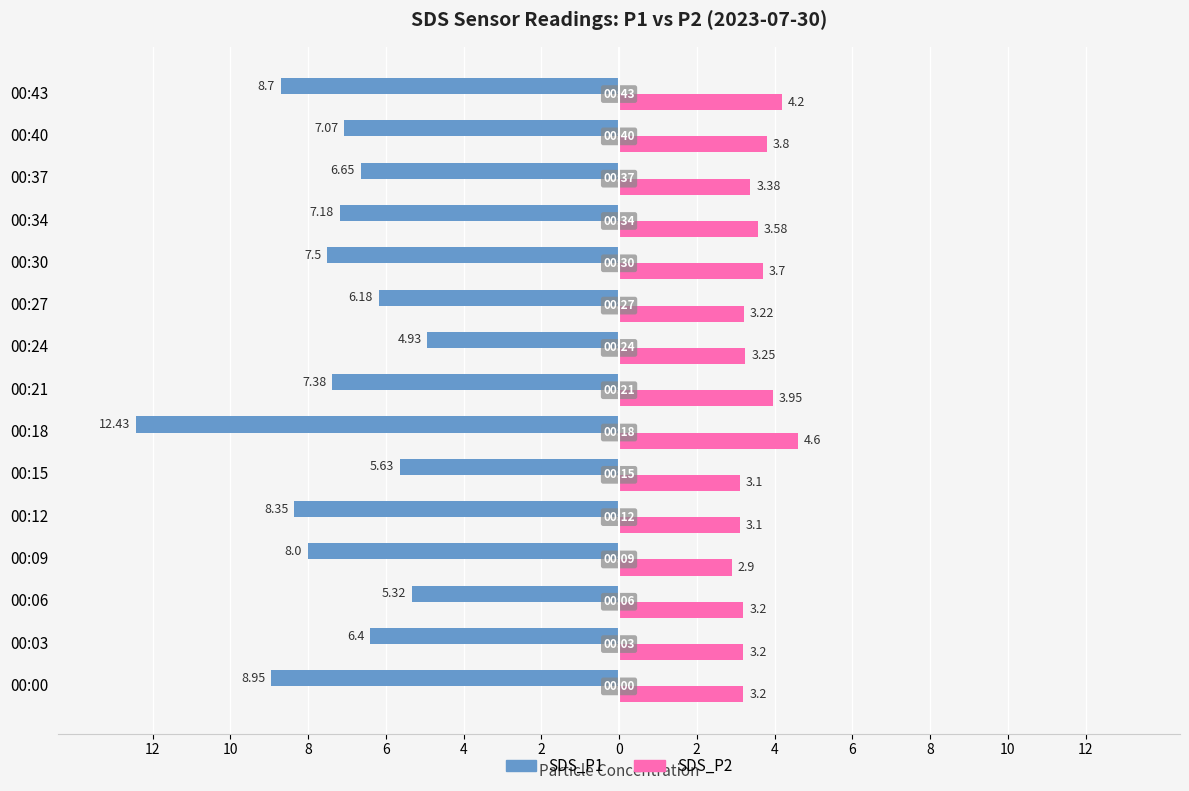

What are all the series names shown in the legend?

SDS_P1, SDS_P2